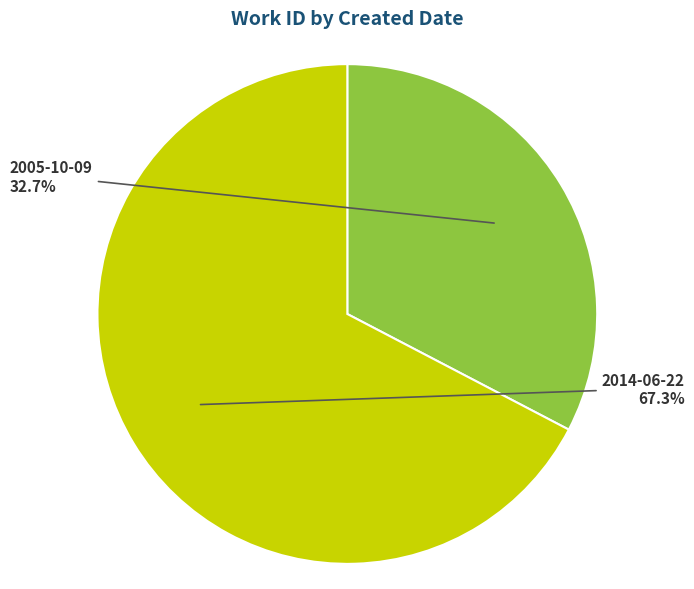

Which category has the smallest portion of the pie?

2005-10-09